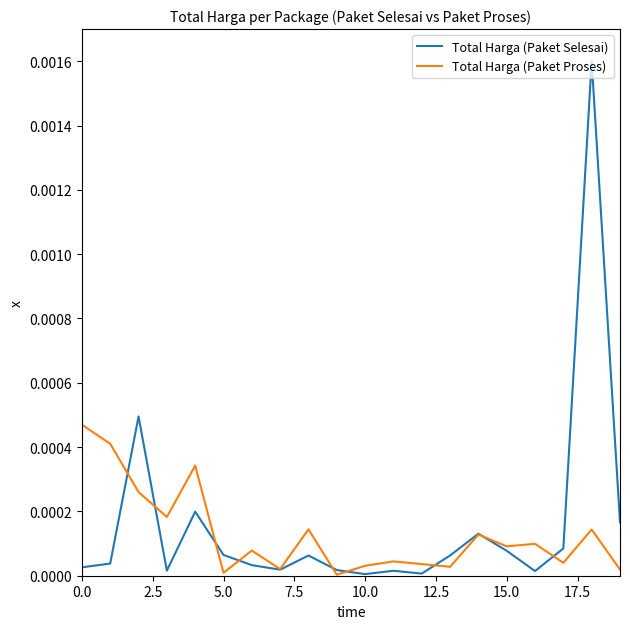

List the series in order of their peak value, highest first.

Total Harga (Paket Selesai), Total Harga (Paket Proses)